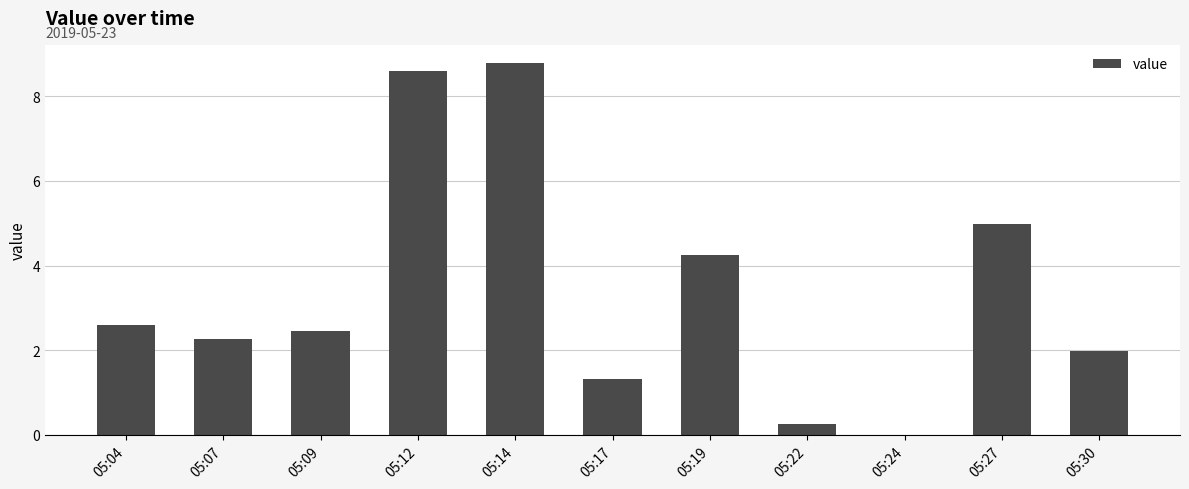

Are the bars horizontal?

No